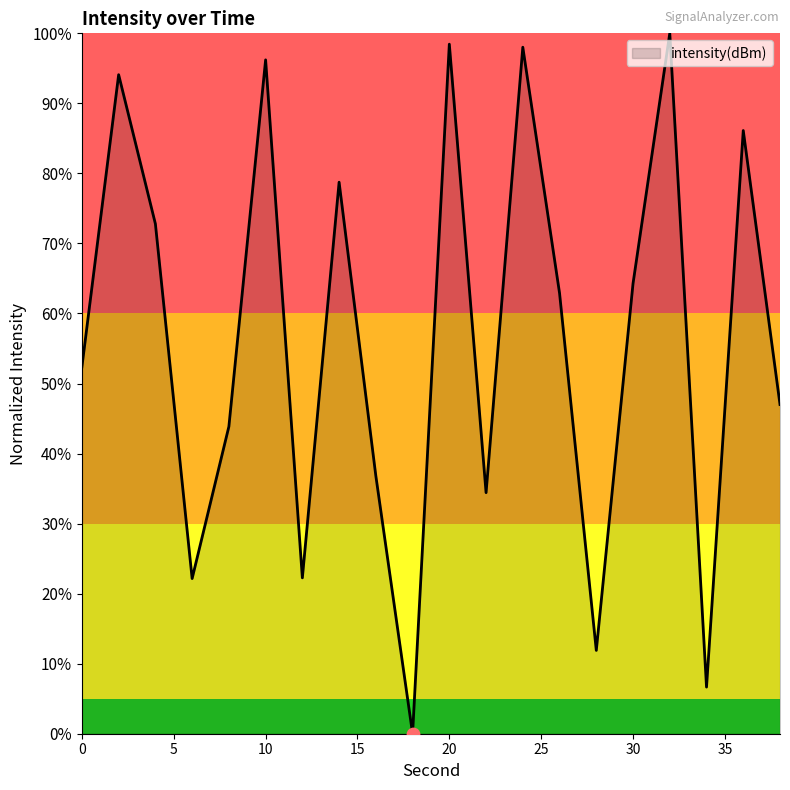

What is the greatest value displayed?

100.0